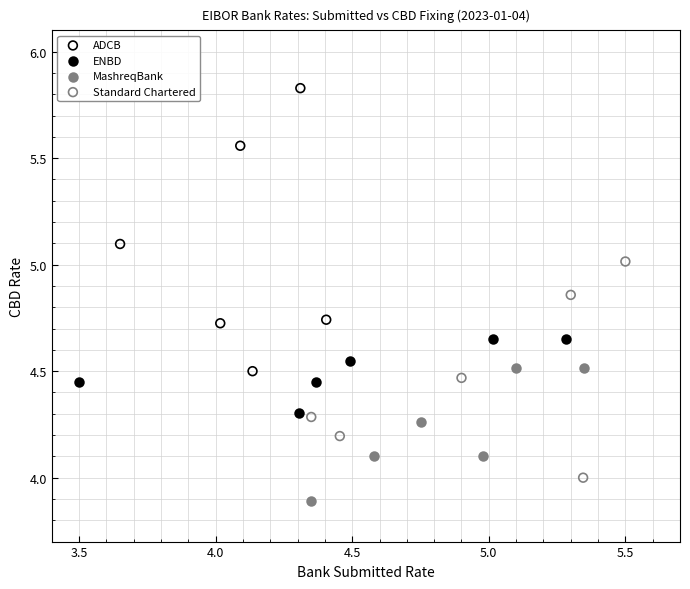

Which series has the widest spread of Y values?

ADCB